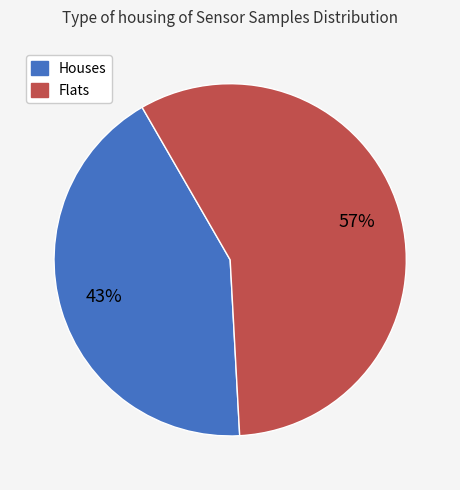

Rank the categories by value from lowest to highest.

Houses, Flats